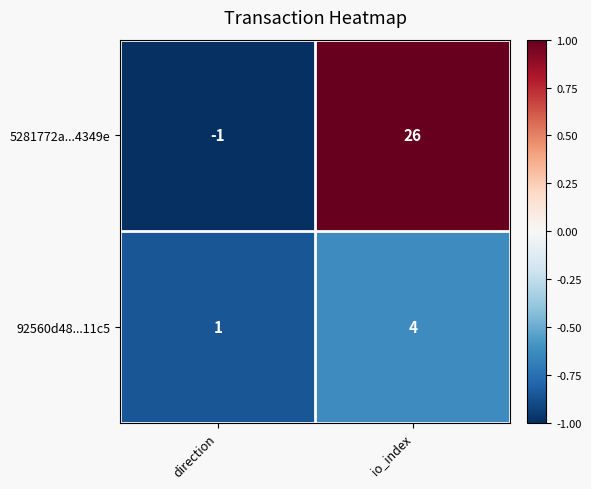

What is the total value across all series at io_index?

30